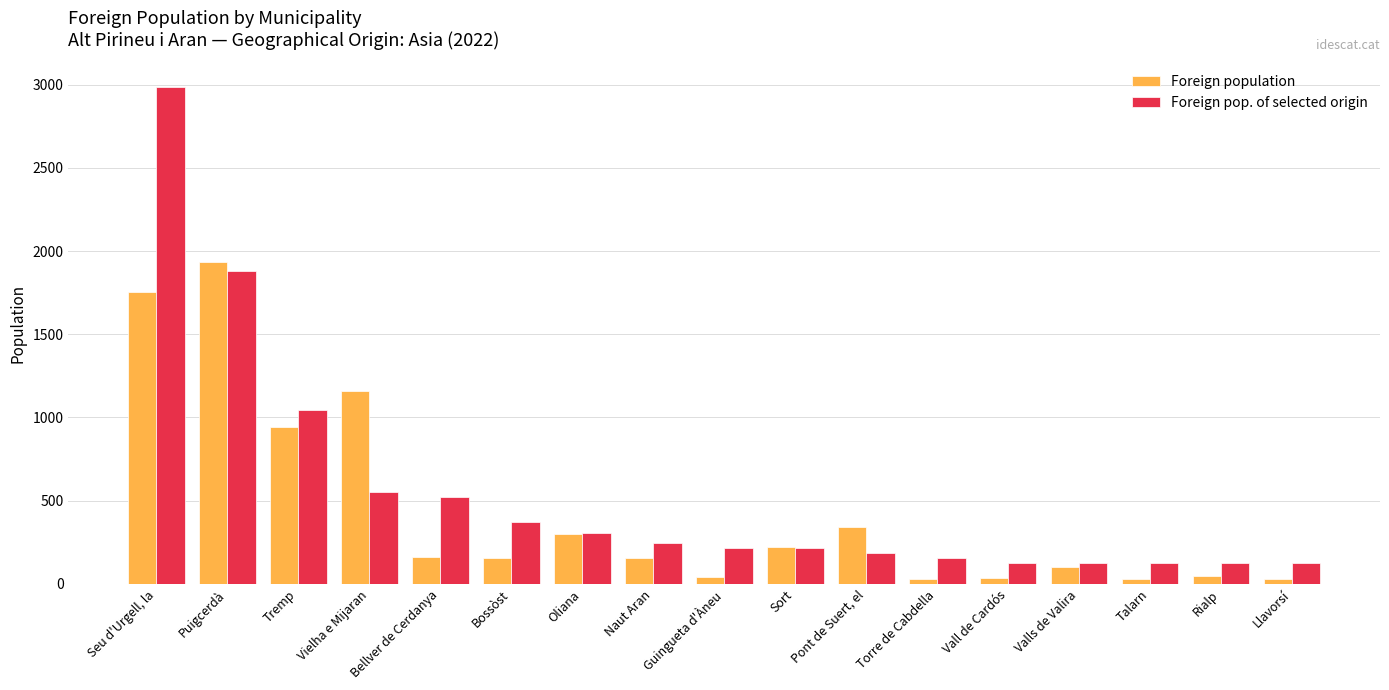

The Foreign pop. of selected origin series shows 123 at Valls de Valira. True or false?

True